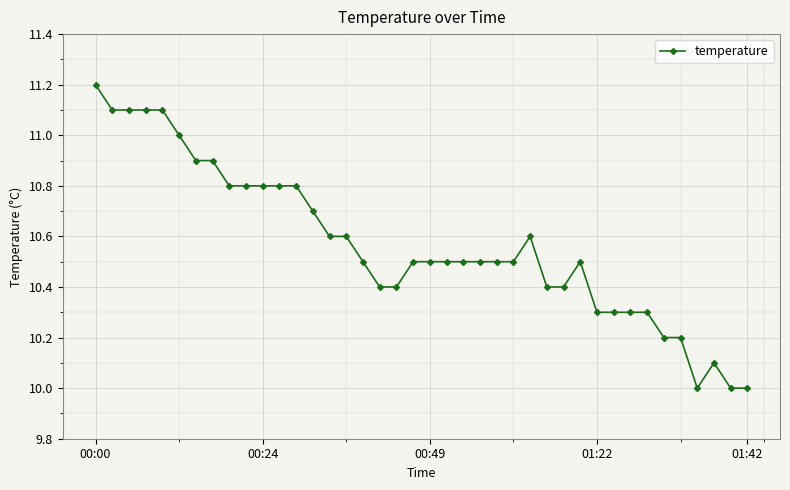

What is the smallest value displayed?

10.0